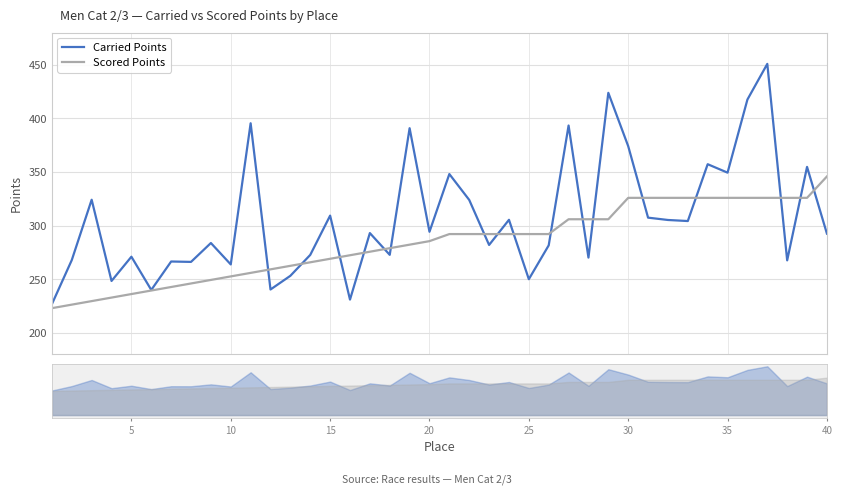

How many interior local valleys does the Carried Points series have?

14